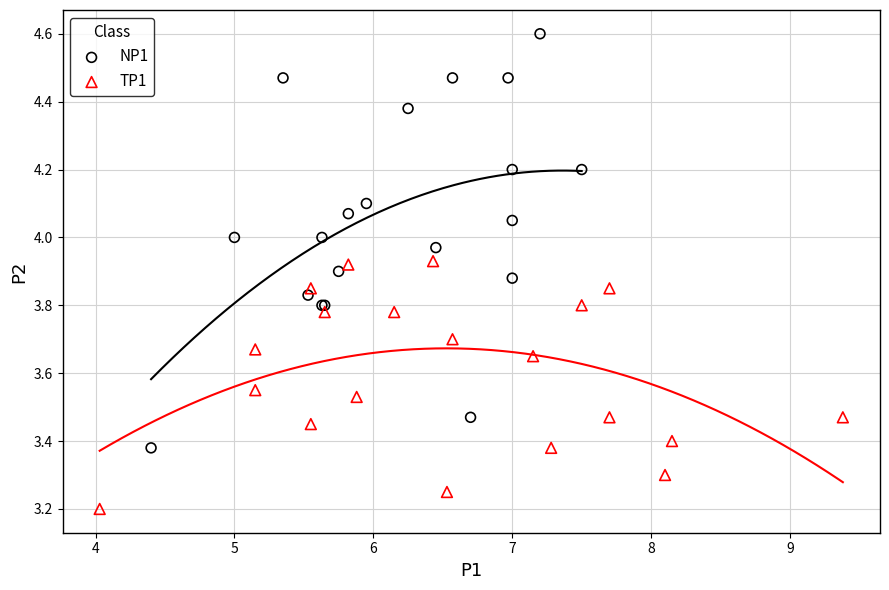

Which series reaches the minimum Y coordinate?

TP1